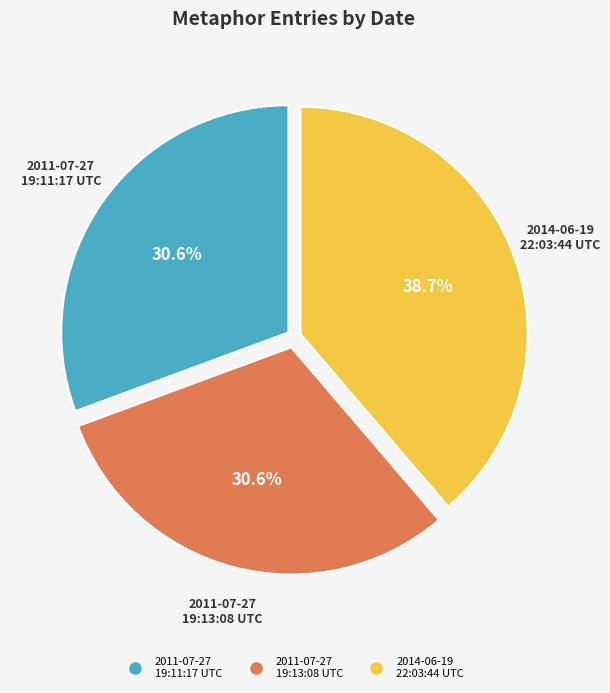

Is there any slice that represents more than half of the pie?

No